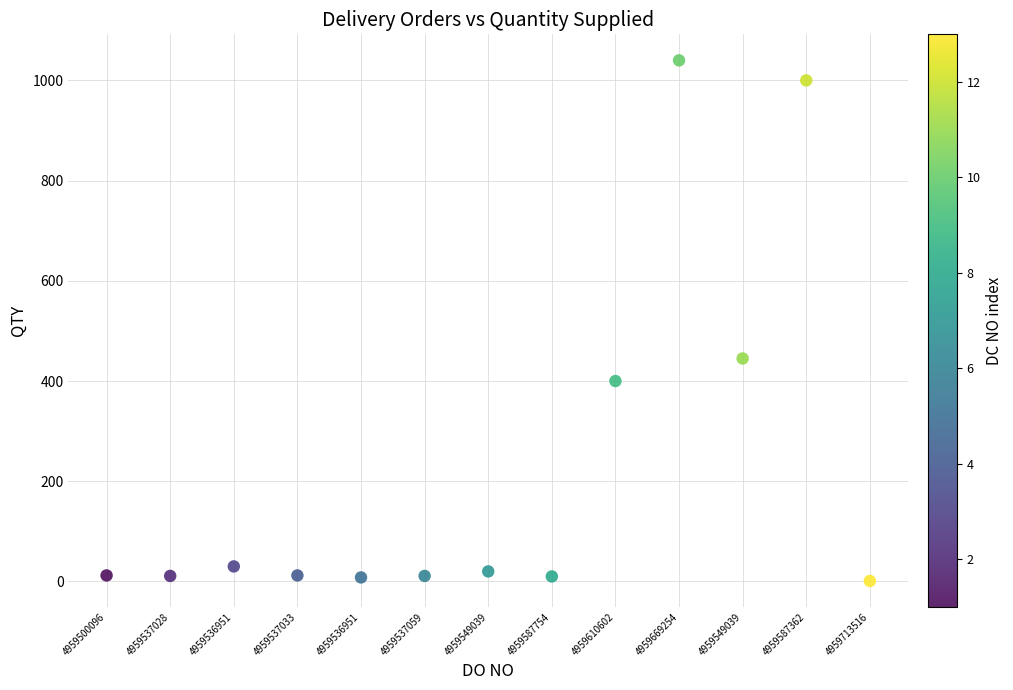

What Y value in the scatter plot is closest to 520?

445